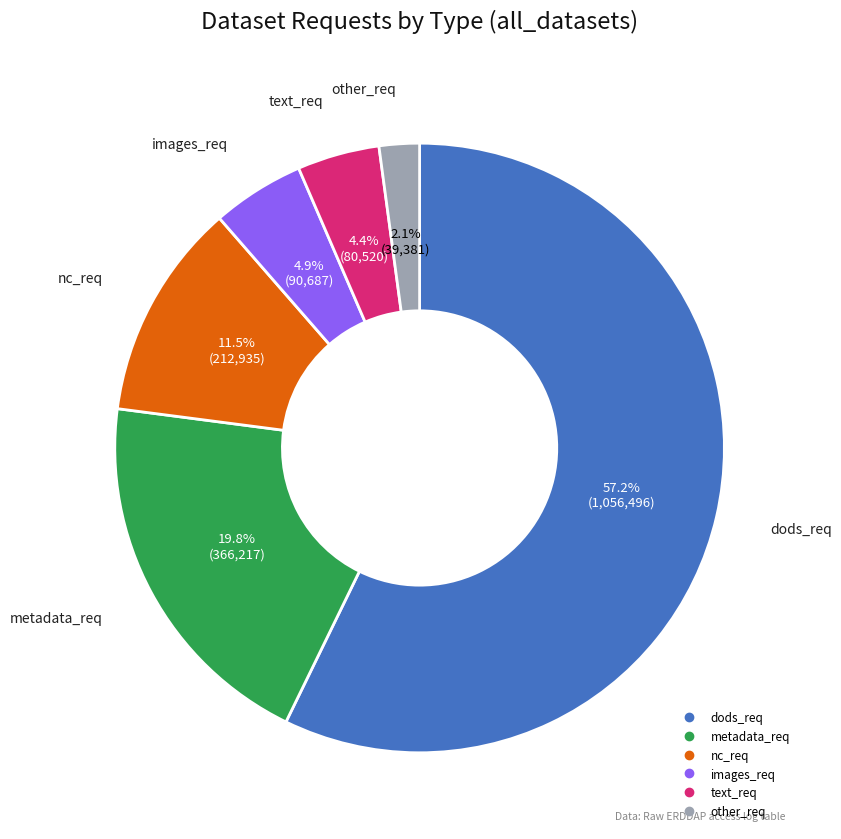

Does any single category account for the majority?

Yes